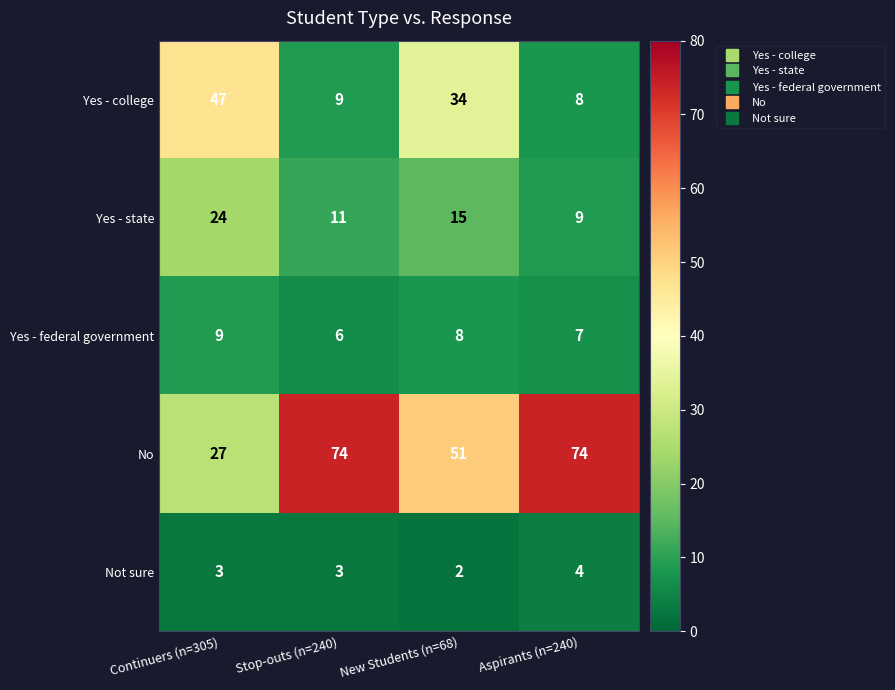

Which category has the highest value in the Not sure series?

Aspirants (n=240)